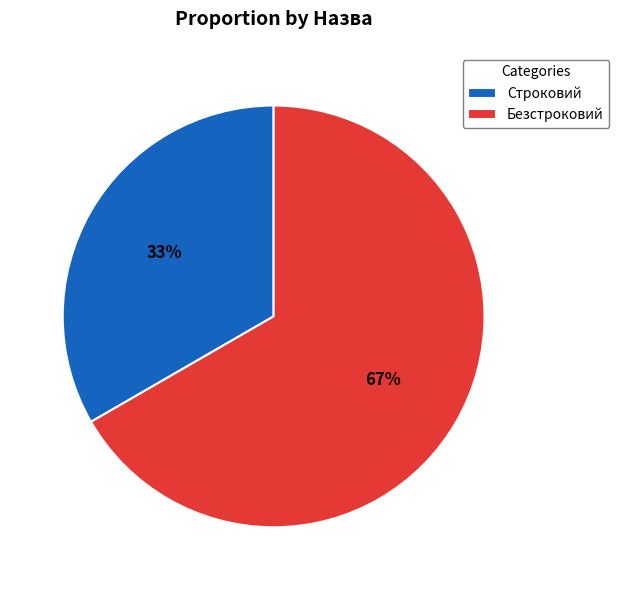

Which has a higher value, Строковий or Безстроковий?

Безстроковий